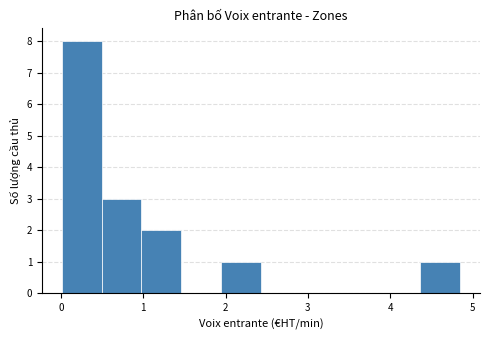

Over which range of the x-axis is the bar tallest?

0.0 to 0.5